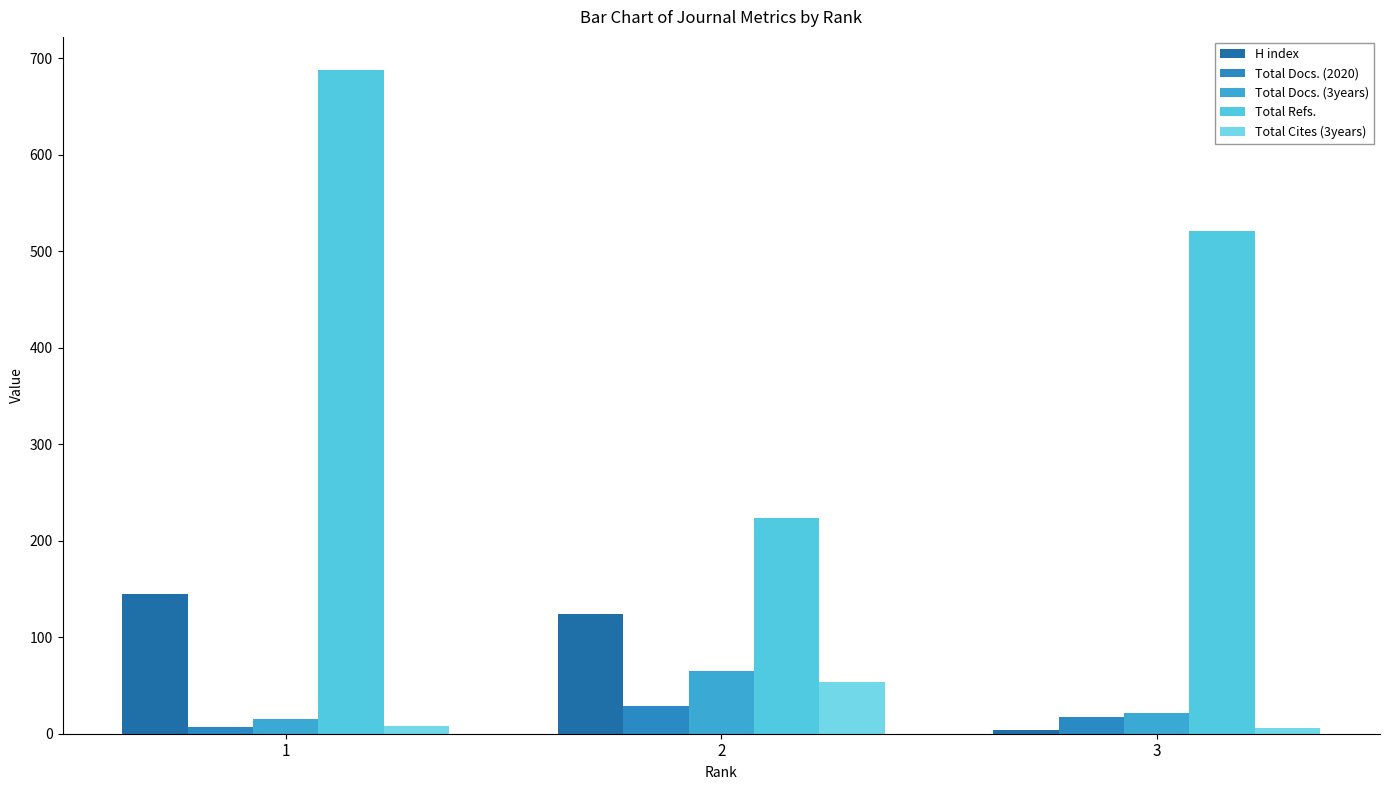

What is the value of the Total Docs. (2020) bar at the 3rd from the left?

17